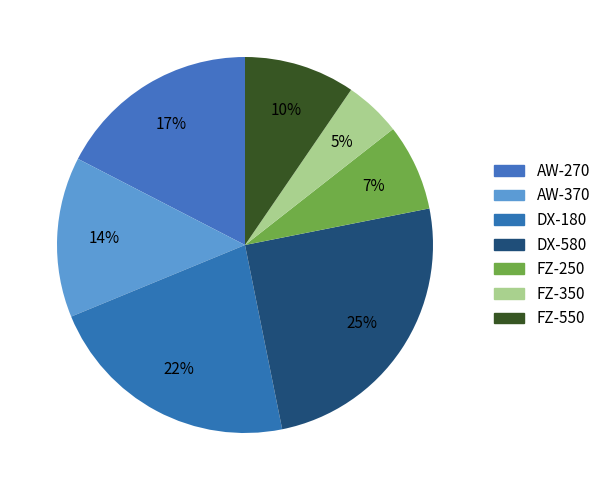

To the nearest percent, what percentage of the pie is FZ-350?

5%